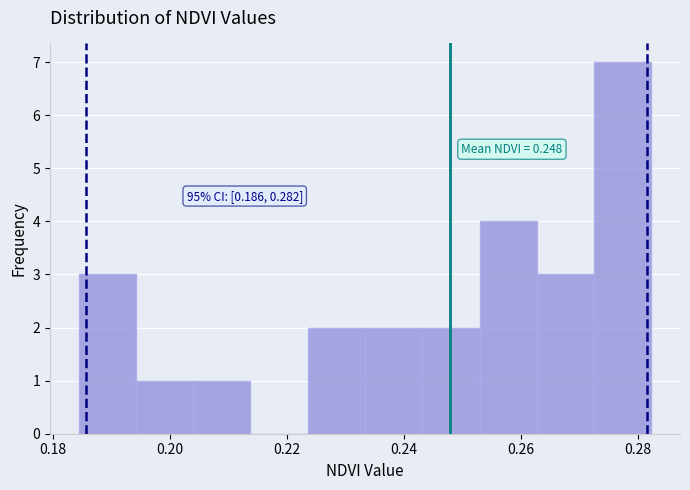

Over which range of the x-axis is the bar tallest?

0.272 to 0.282